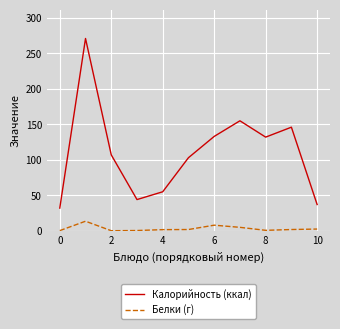

Rank the series by their maximum value, from lowest to highest.

Белки (г), Калорийность (ккал)